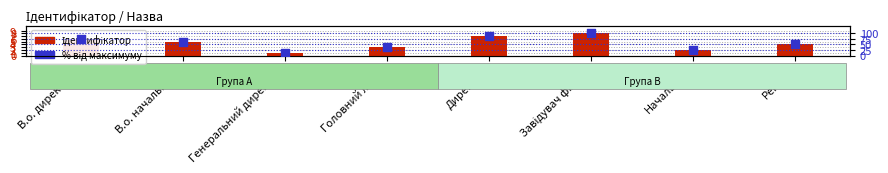

Is the value of Ідентифікатор at Головний лікар greater than the value of % від максимуму at В.о. начальника?

No